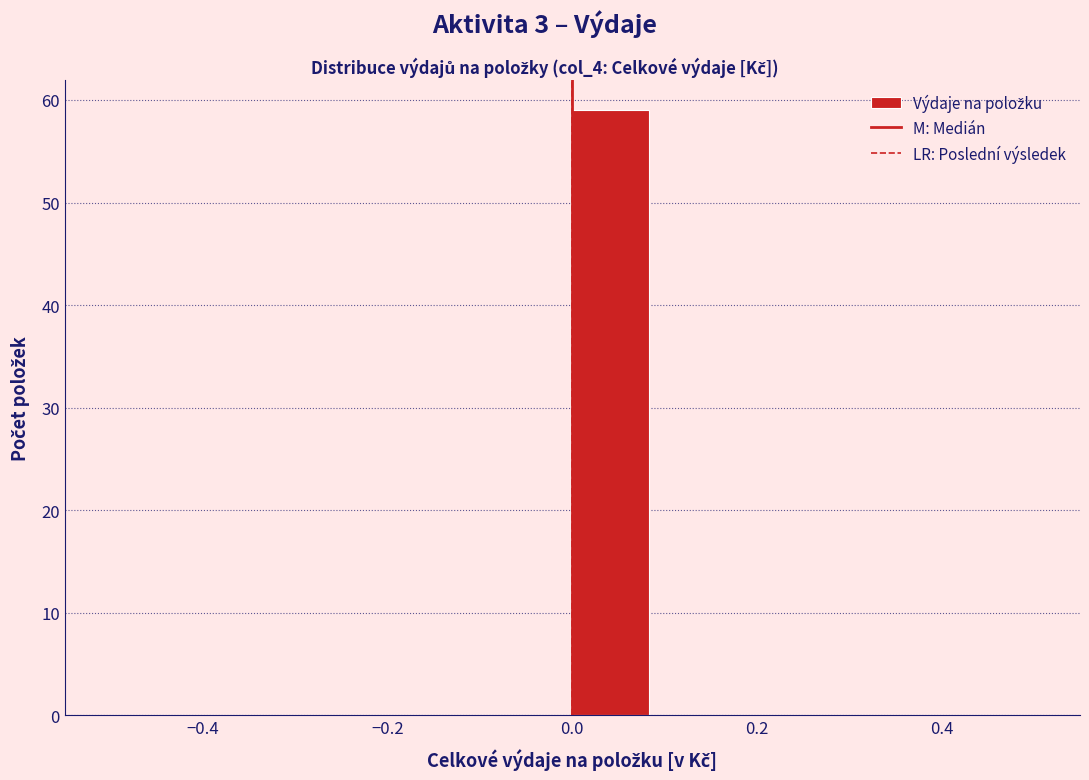

Reading left to right, list every bar in this chart as the range it spans on the x-axis followed by its height. Neither the bar edges nor the heights are printed on the chart, so give them approximately, as read against the axes.

-0.50 to -0.42: 0
-0.42 to -0.34: 0
-0.34 to -0.24: 0
-0.24 to -0.16: 0
-0.16 to -0.08: 0
-0.08 to 0.00: 0
0.00 to 0.08: 59
0.08 to 0.16: 0
0.16 to 0.26: 0
0.26 to 0.34: 0
0.34 to 0.42: 0
0.42 to 0.50: 0